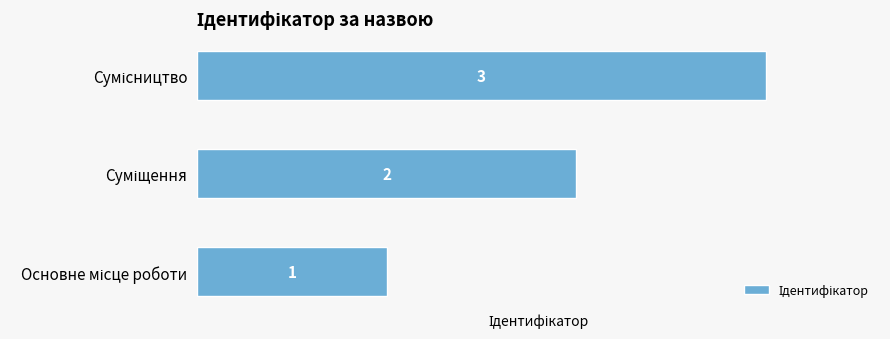

Count the number of data series in this chart.

1